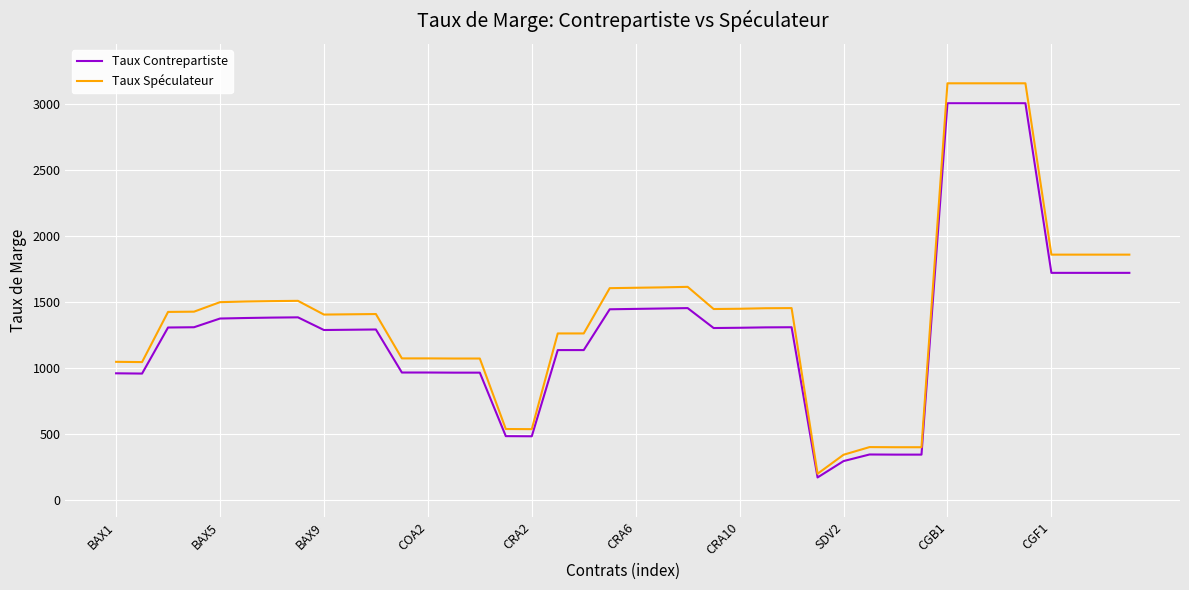

List the series in order of their peak value, lowest first.

Taux Contrepartiste, Taux Spéculateur